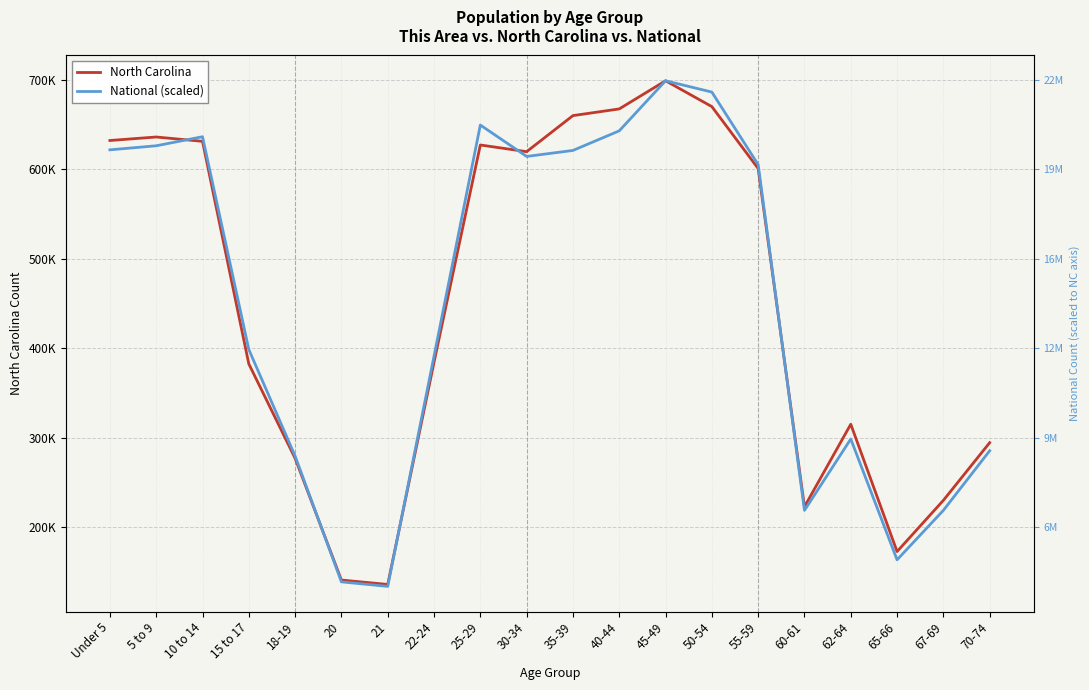

Rank the categories by National (scaled) value from lowest to highest.

21, 20, 65-66, 60-61, 67-69, 18-19, 70-74, 62-64, 22-24, 15 to 17, 55-59, 30-34, 35-39, Under 5, 5 to 9, 10 to 14, 40-44, 25-29, 50-54, 45-49